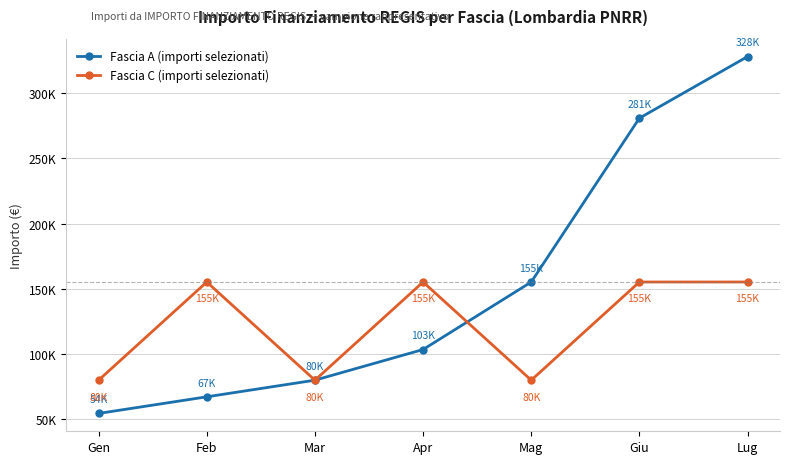

The Fascia C (importi selezionati) series shows 94792 at Giu. True or false?

False